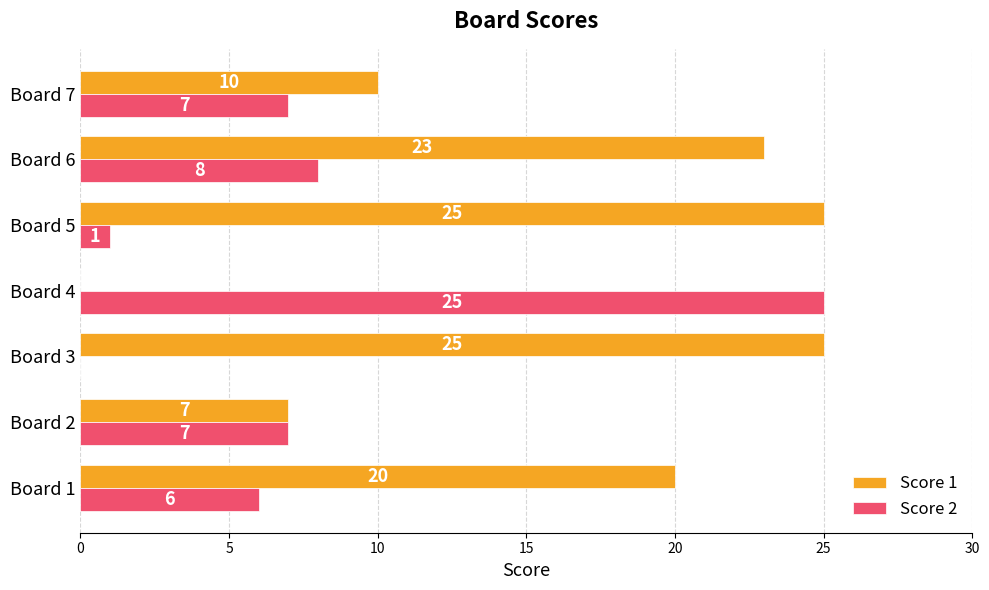

Is it true that Score 1 equals 13 at Board 7?

False